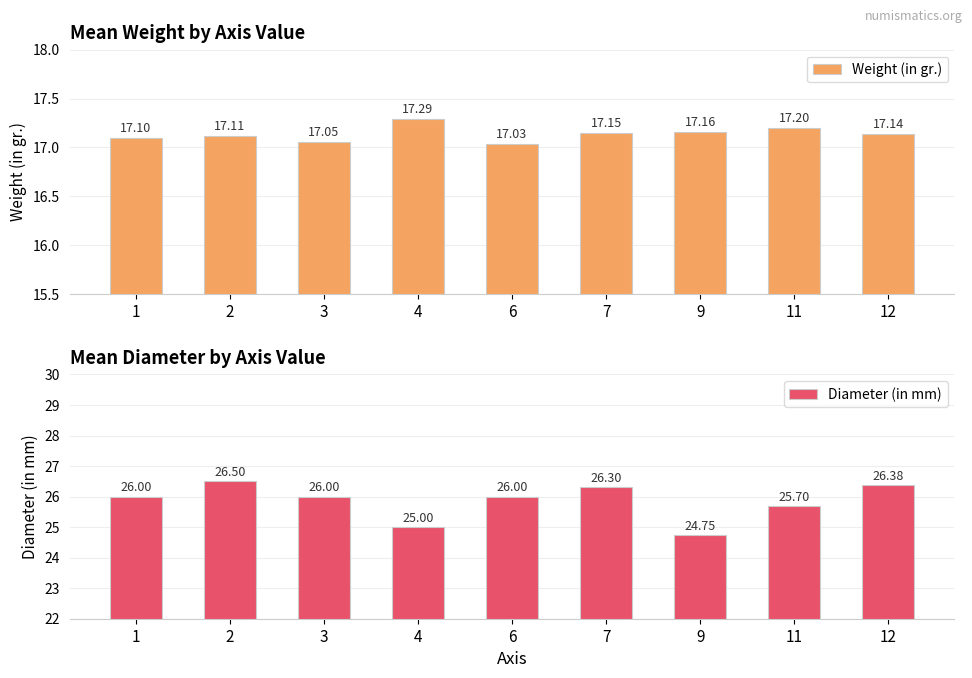

Is the value of Weight (in gr.) at 11 greater than the value of Diameter (in mm) at 2?

No